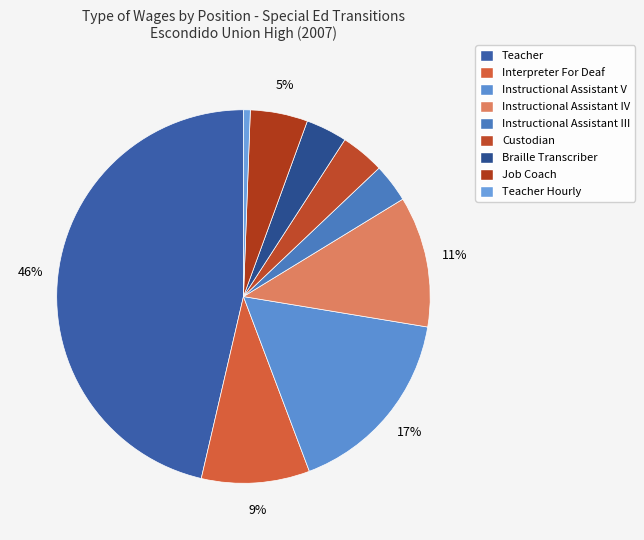

How much of the chart is everything except Teacher?

53.6%